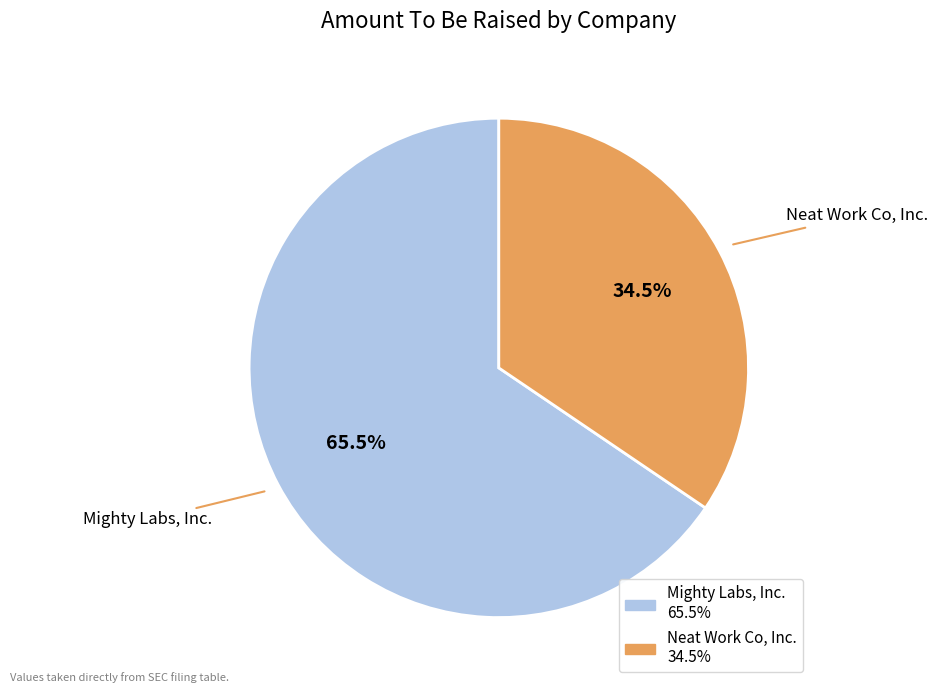

How many segments does this pie chart have?

2